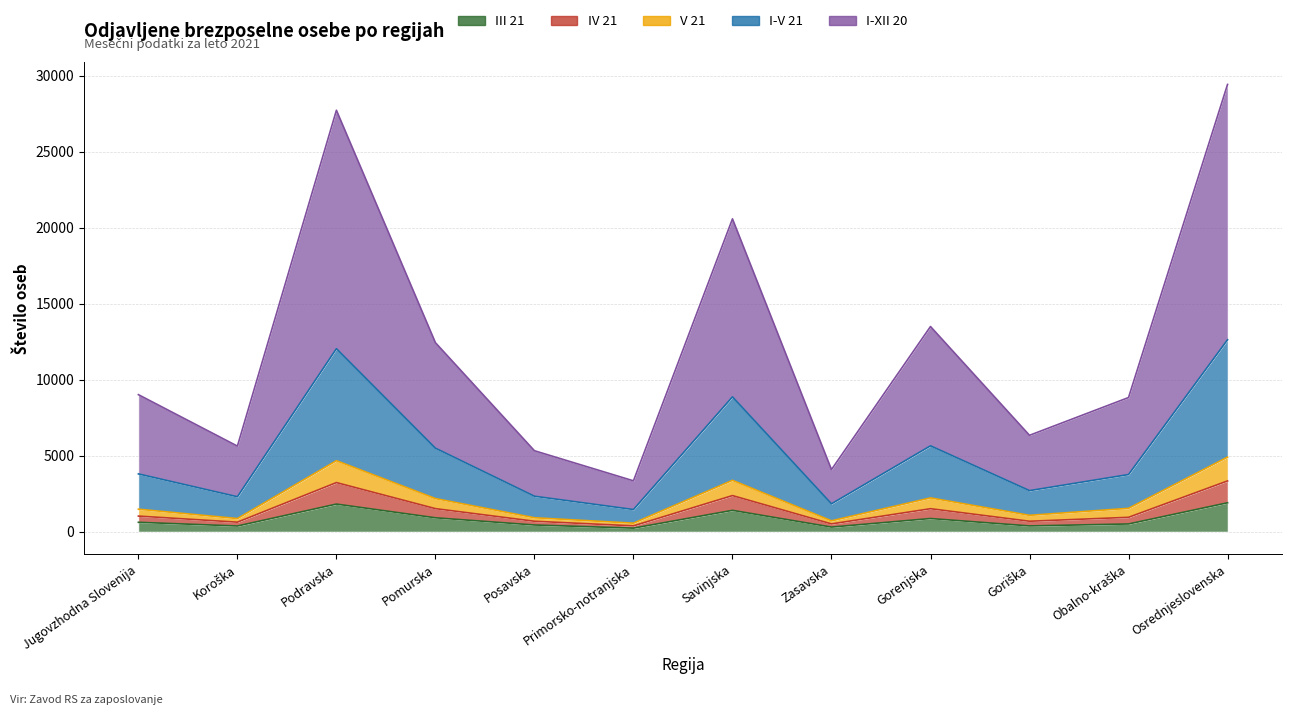

At which category does V 21 reach its first local peak?

Podravska